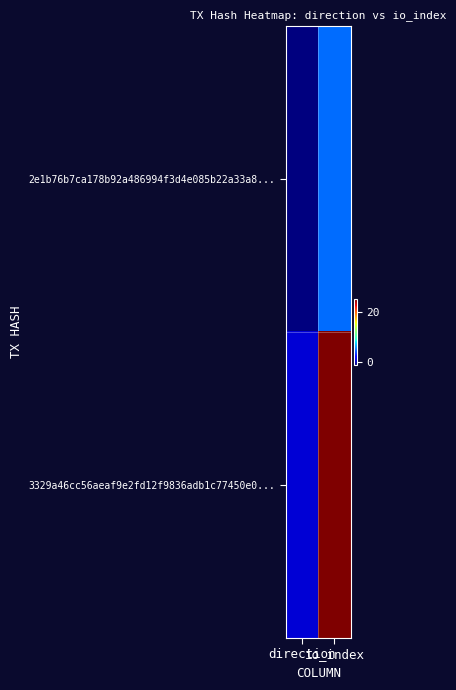

Which series has the largest range (max minus min)?

3329a46cc56aeaf9e2fd12f9836adb1c77450e0...